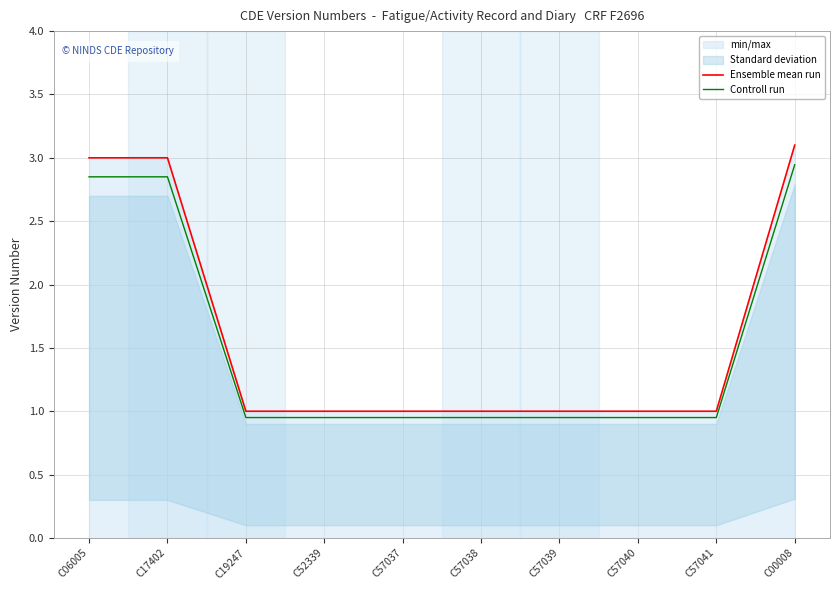

What is the difference between the maximum and minimum values in the Ensemble mean run series?

2.1